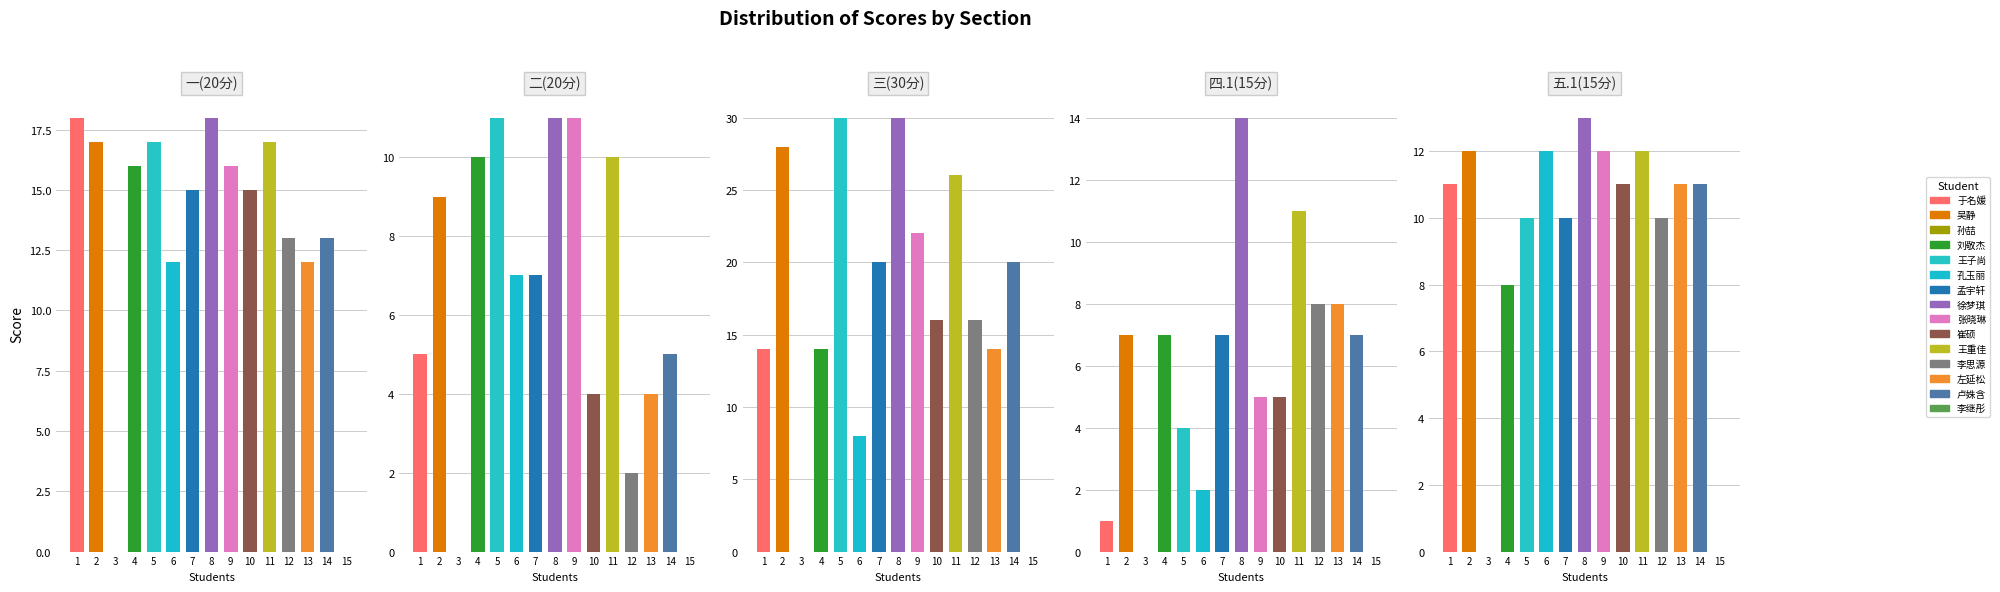

How many data points does each series have?

15